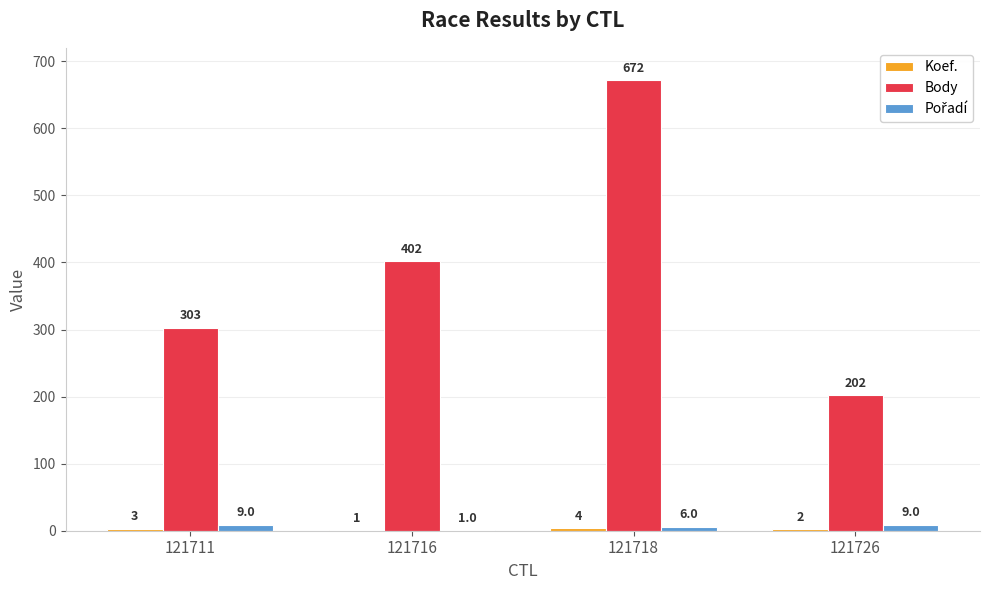

Is it true that Body equals 705 at 121716?

False